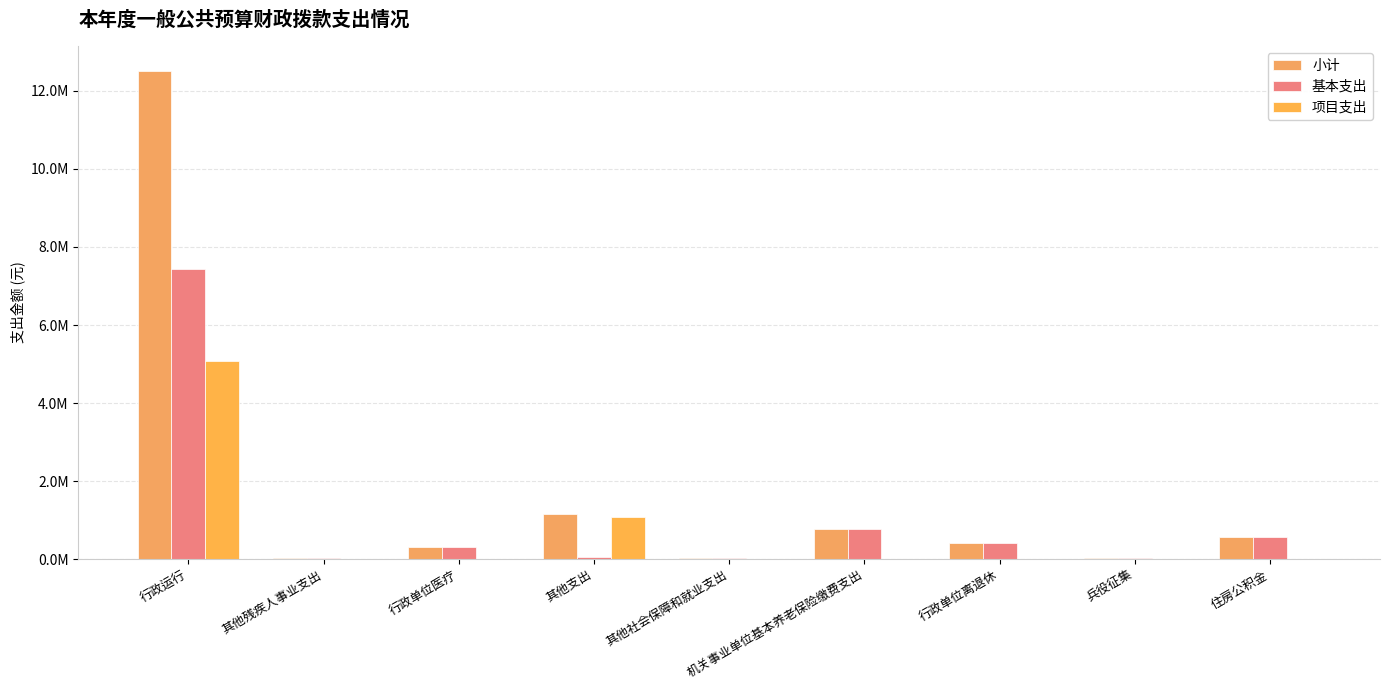

List the labels in order of 项目支出 value, largest first.

行政运行, 其他支出, 其他残疾人事业支出, 行政单位医疗, 其他社会保障和就业支出, 机关事业单位基本养老保险缴费支出, 行政单位离退休, 兵役征集, 住房公积金